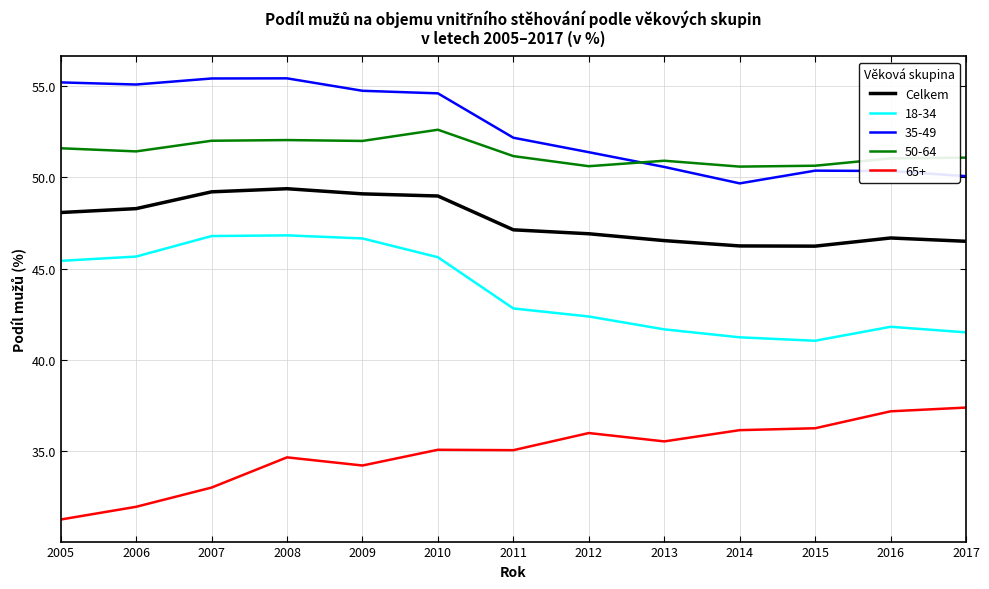

What is the difference between the maximum and minimum values in the 35-49 series?

5.8